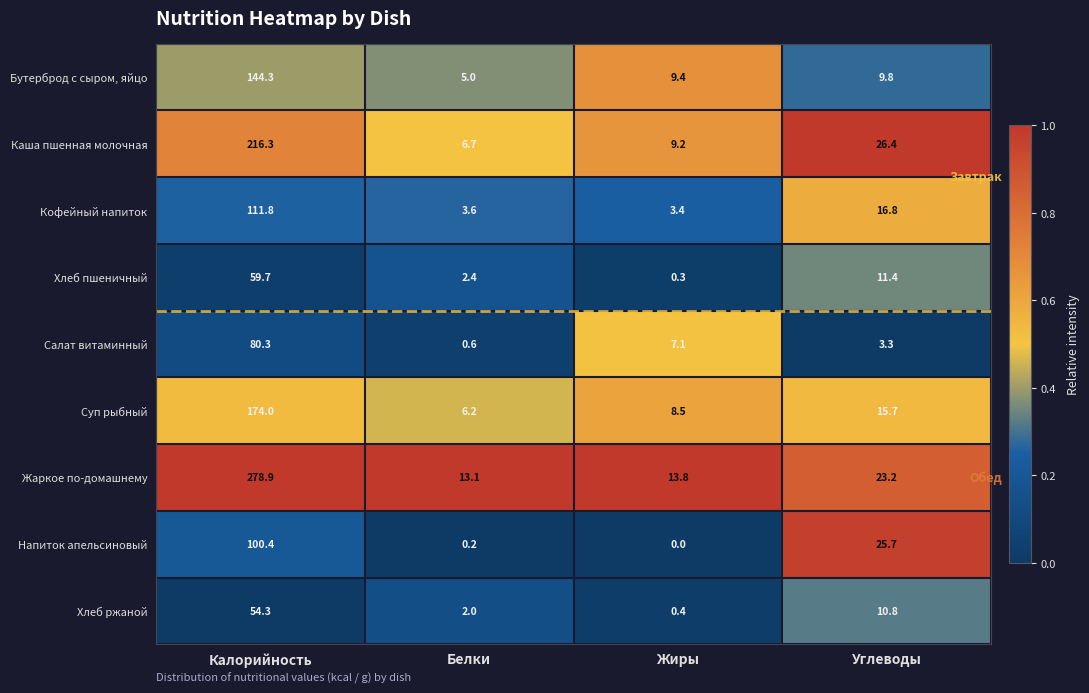

What is the approximate value of Напиток апельсиновый at Калорийность?

100.4